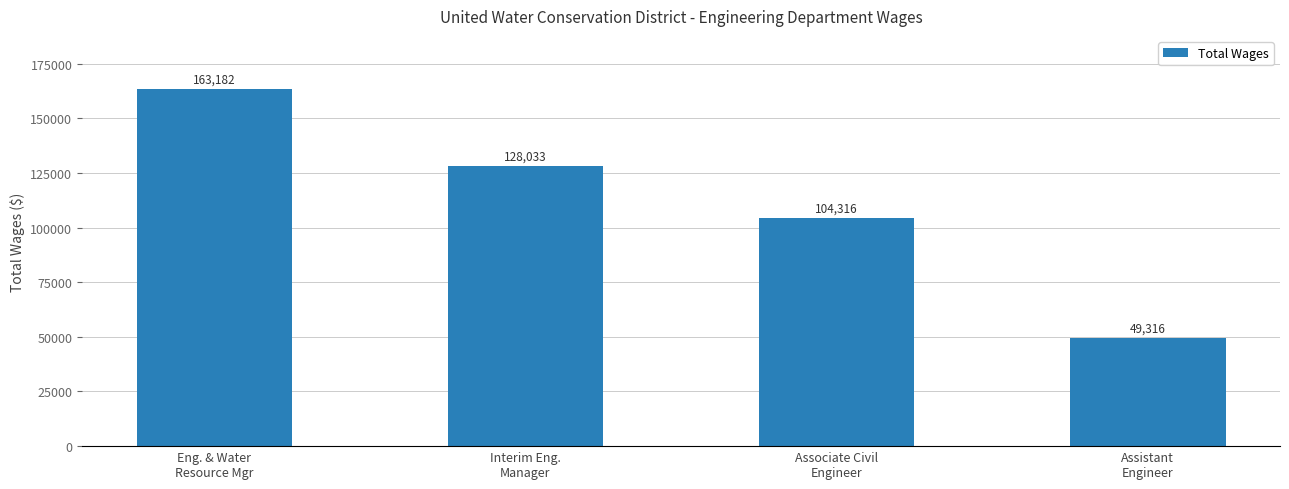

Are the bars horizontal?

No